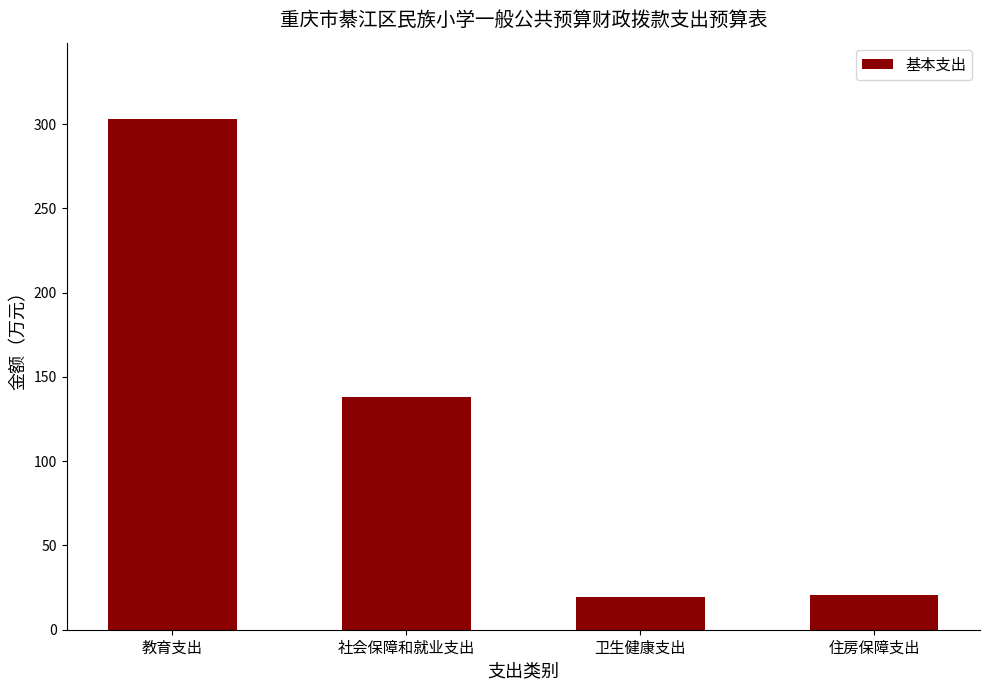

What is the change in value from 社会保障和就业支出 to 住房保障支出?

-117.4